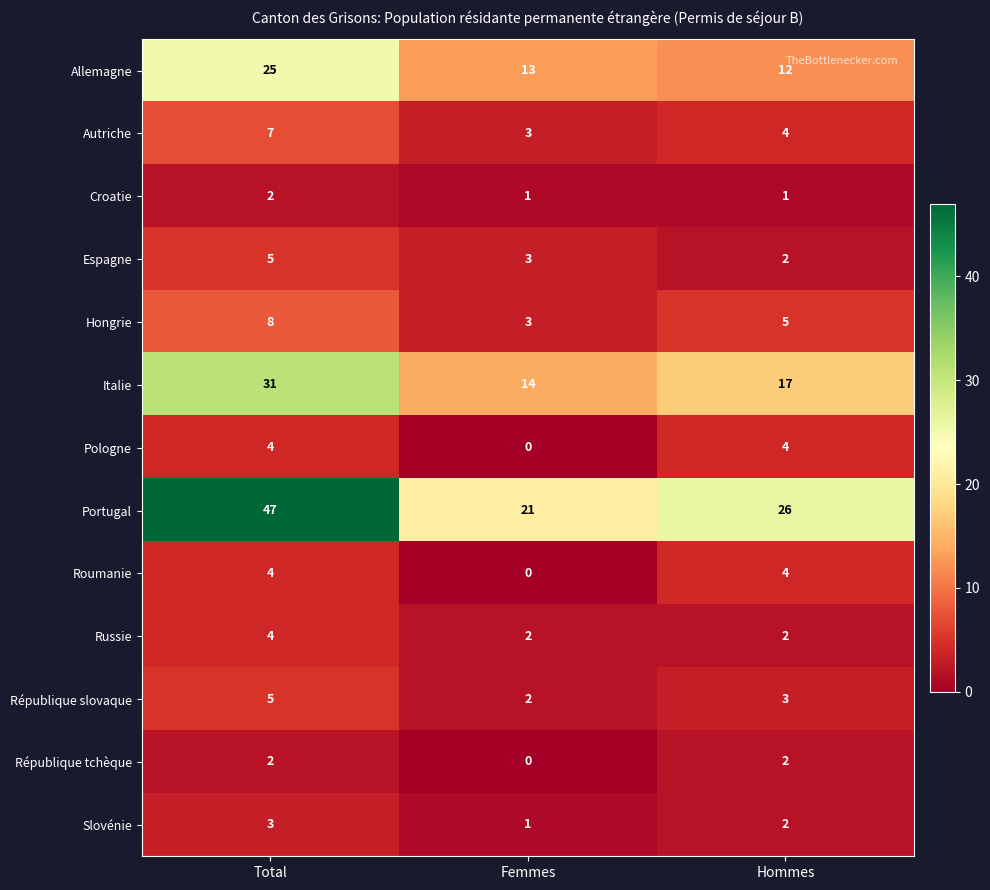

At which category is the sum across all series the highest?

Total